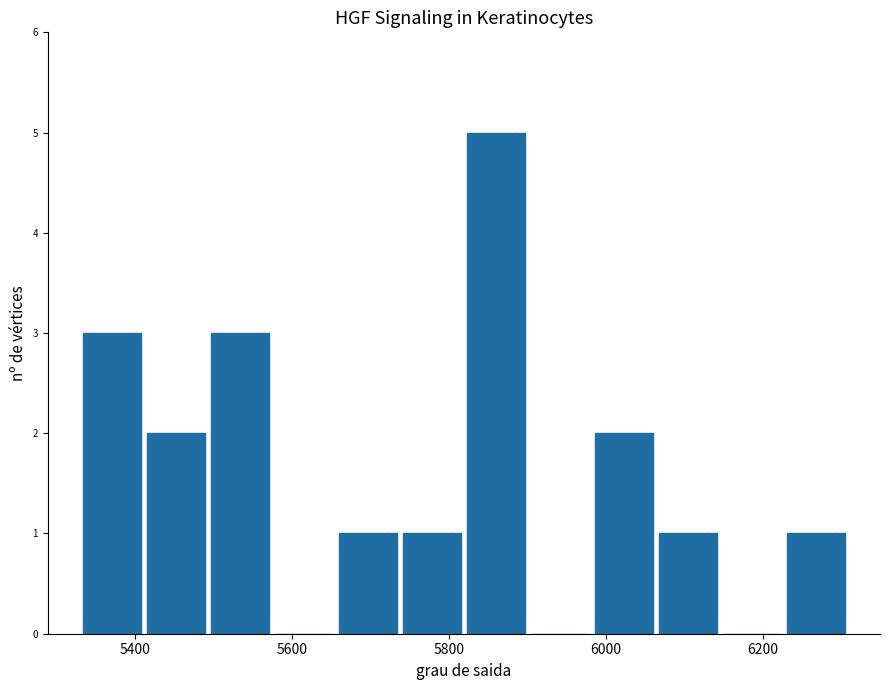

Reading left to right, list every bar in this chart as the range it spans on the x-axis followed by its height. Neither the bar edges nor the heights are printed on the chart, so give them approximately, as read against the axes.

5320 to 5420: 3
5420 to 5500: 2
5500 to 5580: 3
5580 to 5660: 0
5660 to 5740: 1
5740 to 5820: 1
5820 to 5900: 5
5900 to 5980: 0
5980 to 6060: 2
6060 to 6140: 1
6140 to 6220: 0
6220 to 6300: 1